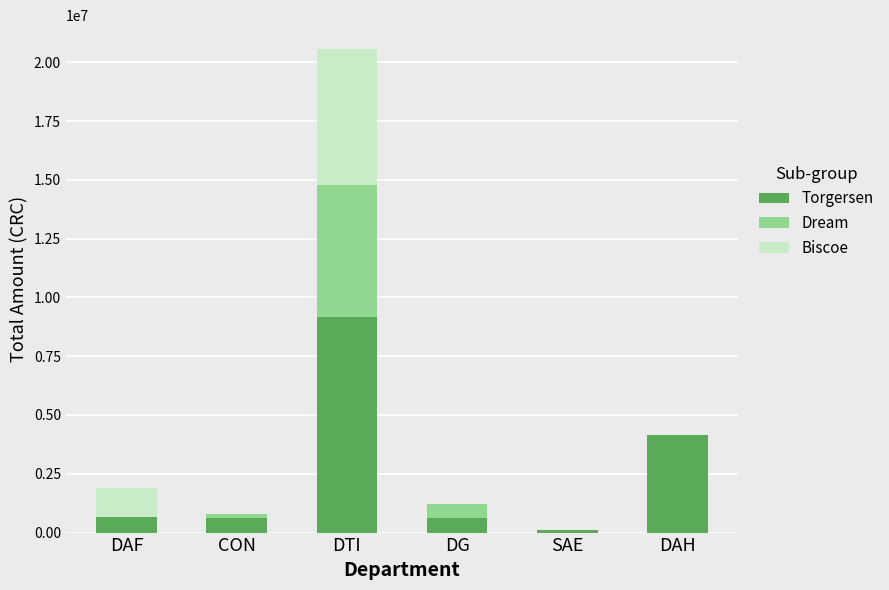

How many data points does each series have?

6